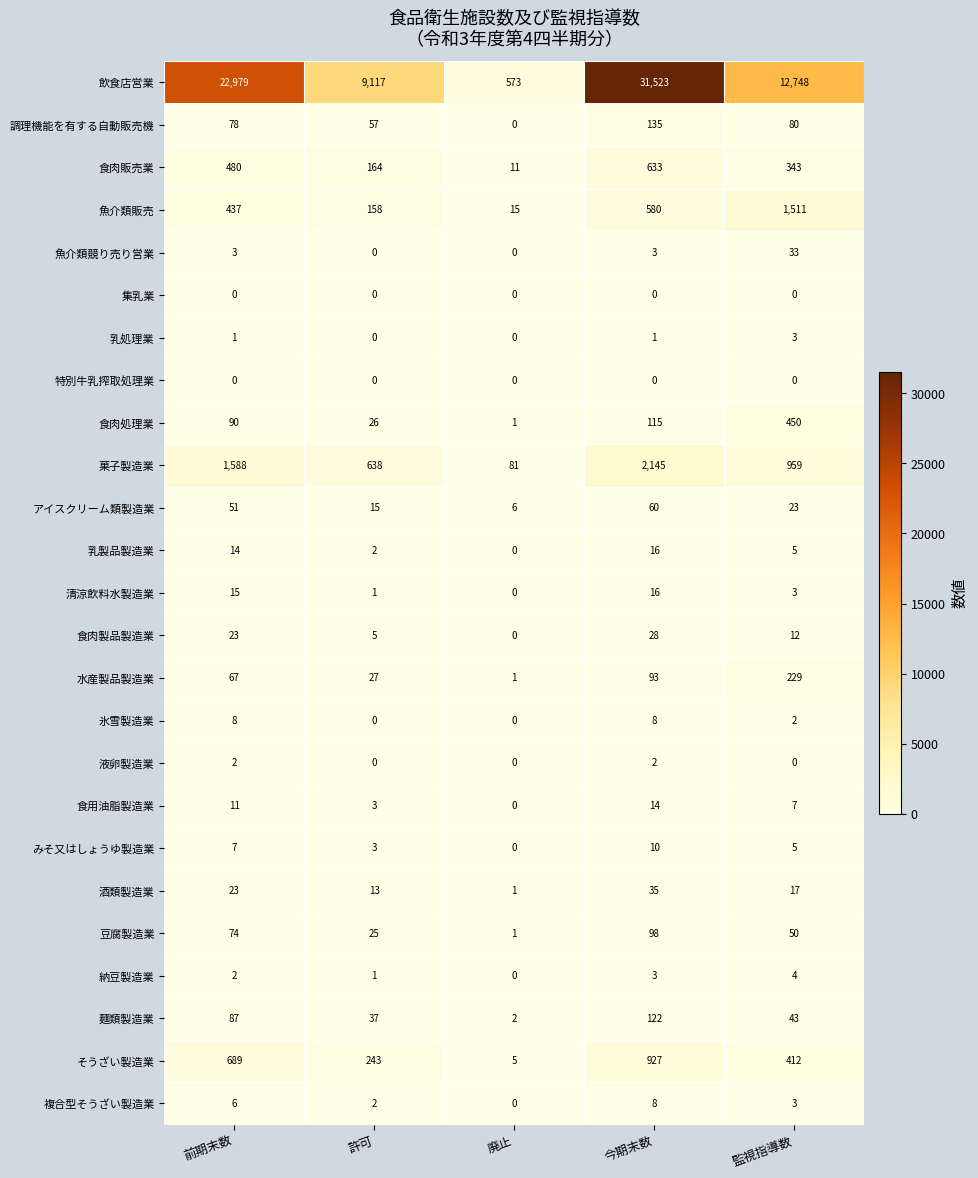

Which category has the highest value in the アイスクリーム類製造業 series?

今期末数